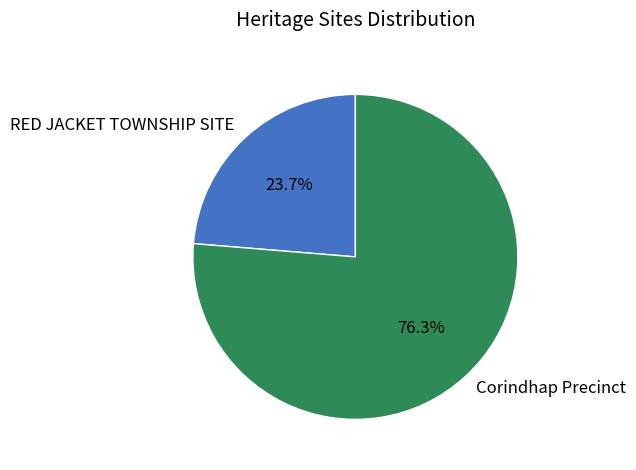

True or false: Corindhap Precinct accounts for 76% of the total.

True